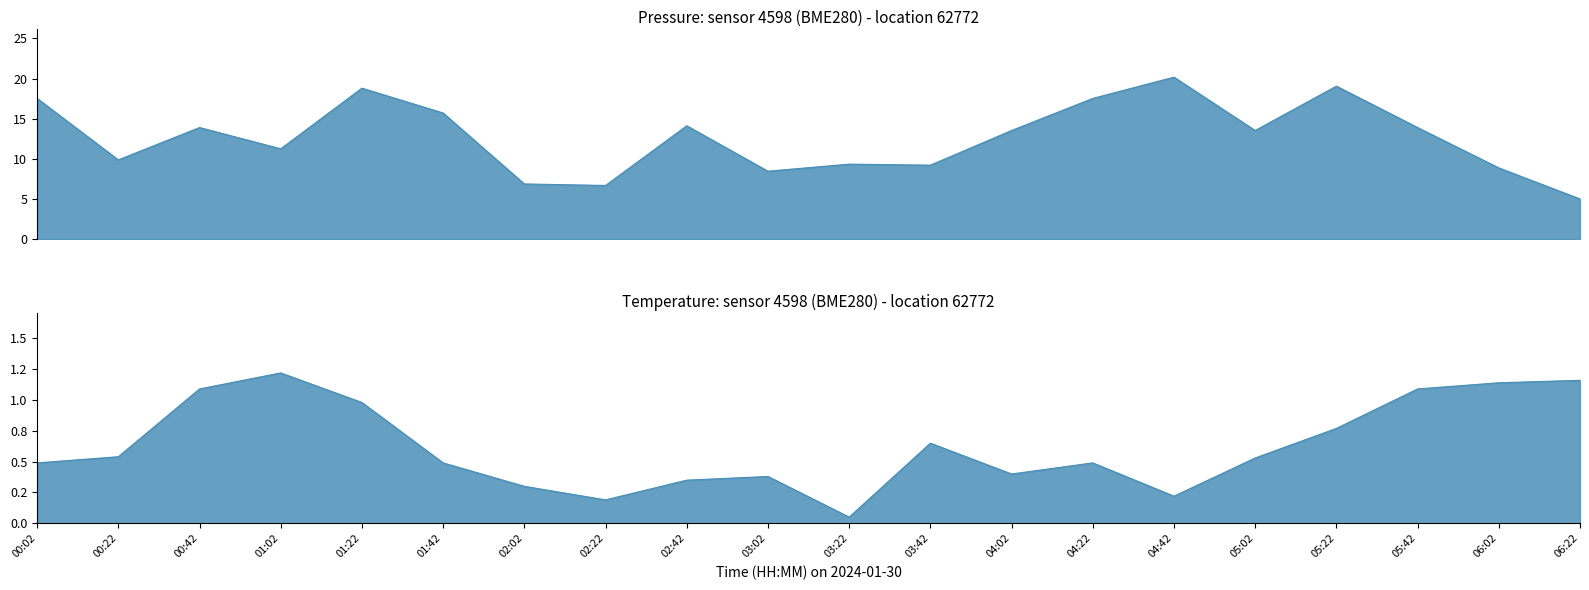

How many interior local peaks does the temperature series have?

4